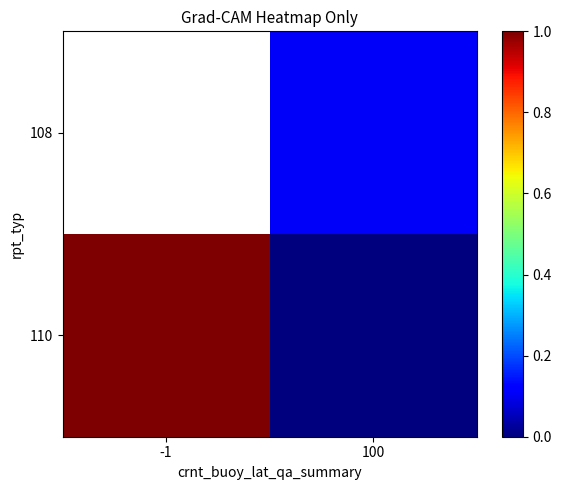

At 100, list the series in order from largest to smallest.

108, 110